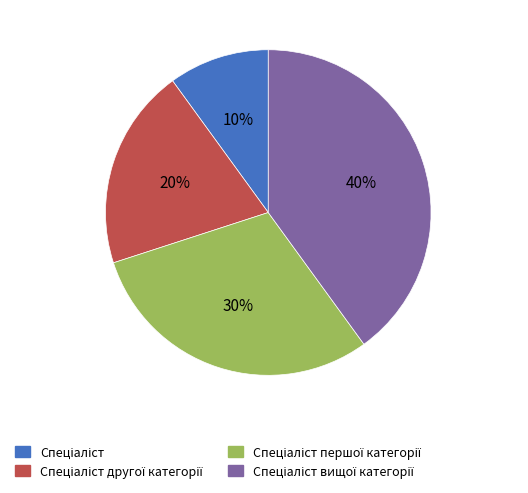

To the nearest percent, what is the difference between the largest and smallest slice percentages?

30%